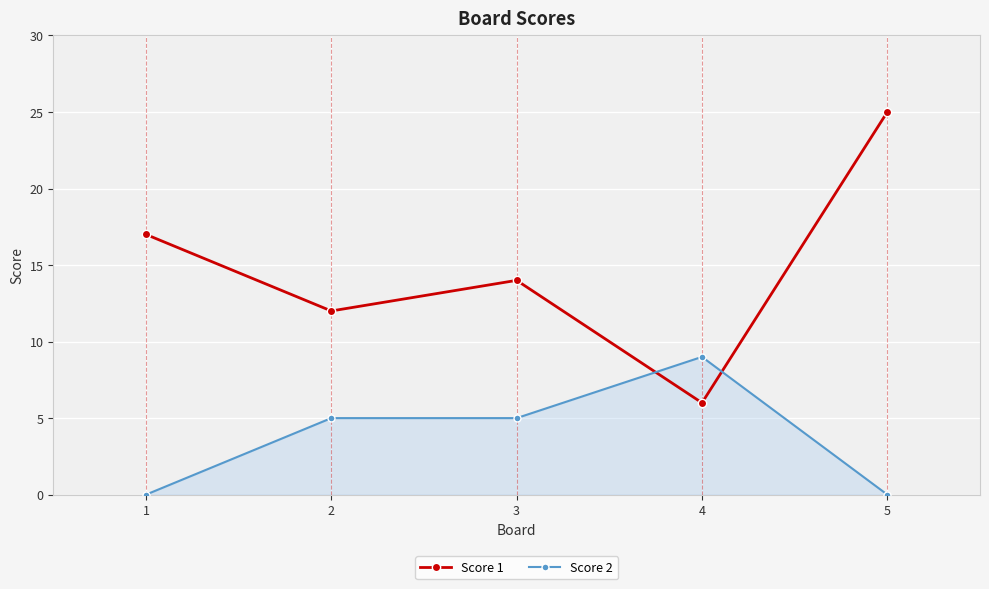

Count the number of data series in this chart.

2